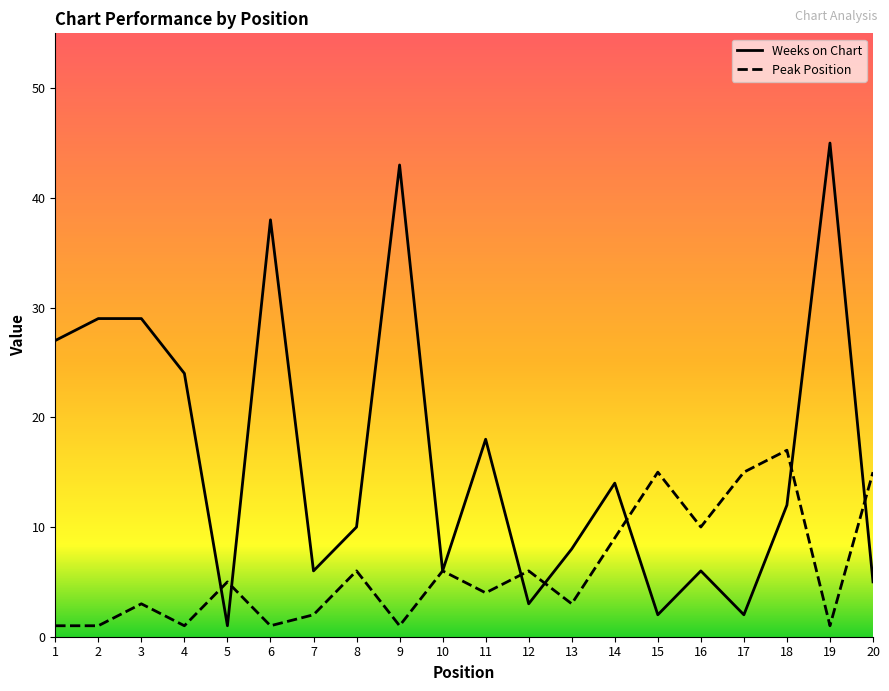

The value of Peak Position at 8 is 6. True or false?

True